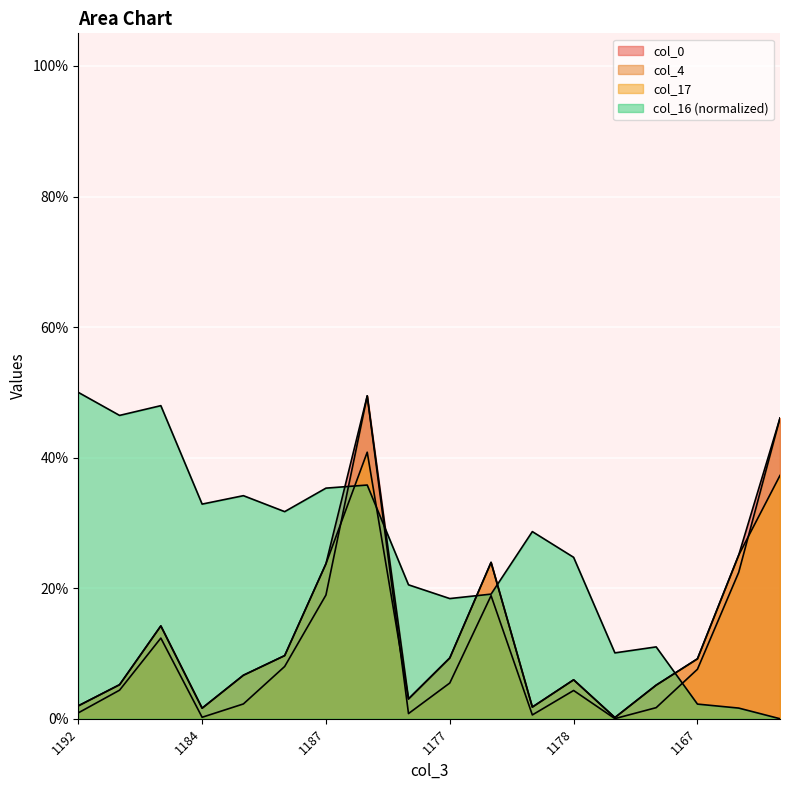

The col_4 series shows 0.0 at 1185. True or false?

True